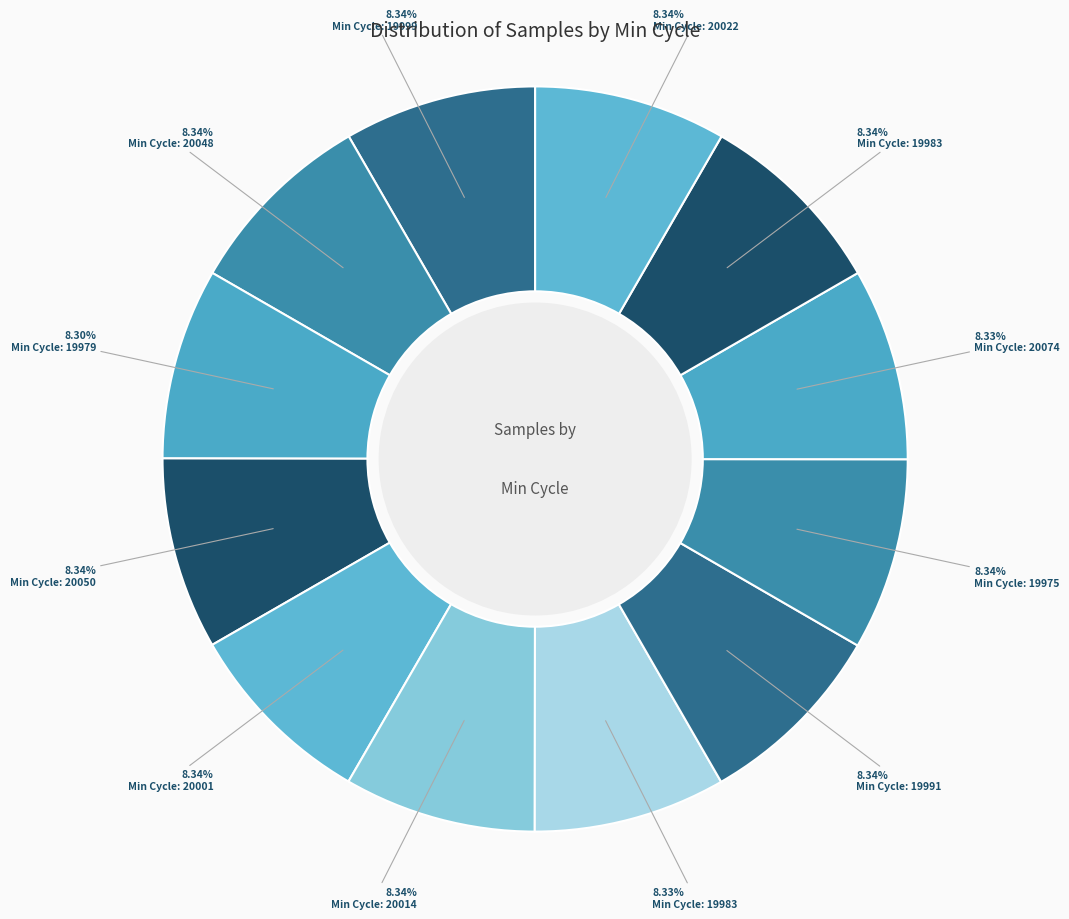

How many slices are in this pie chart?

12